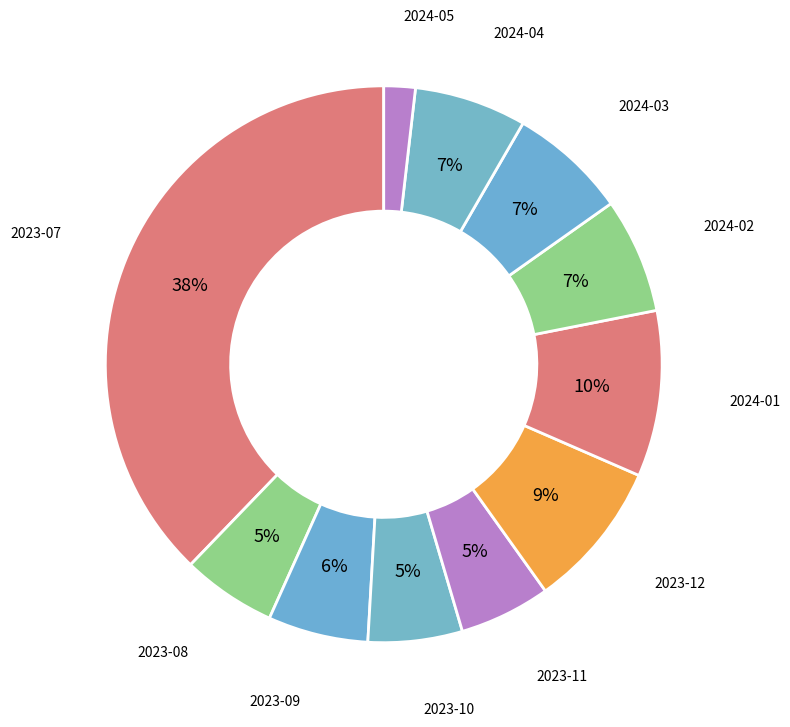

Between 2023-09 and 2024-03, which is larger?

2024-03